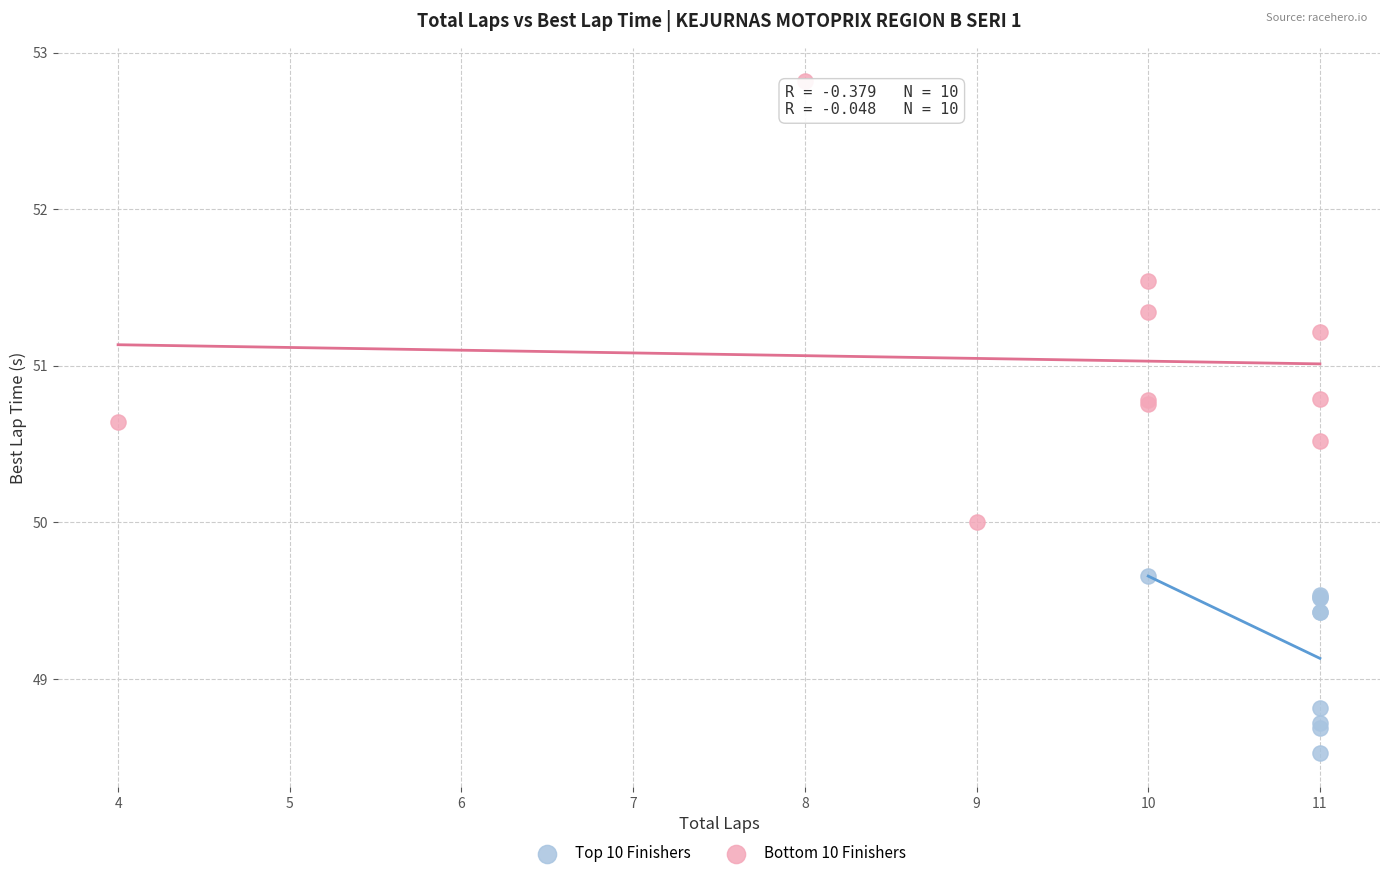

Which series contains the highest Y value?

Bottom 10 Finishers